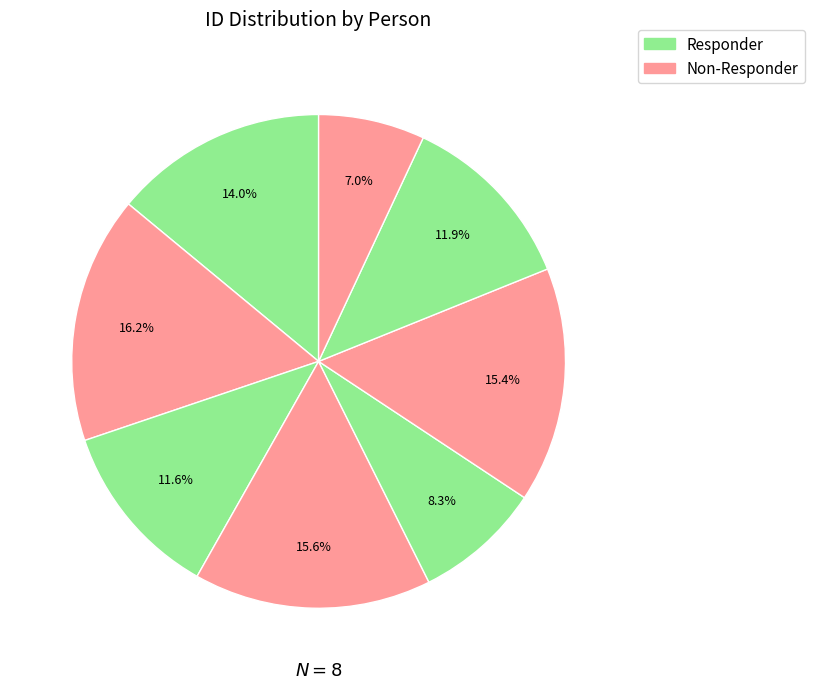

To the nearest percent, what is the difference between the largest and smallest slice percentages?

9%